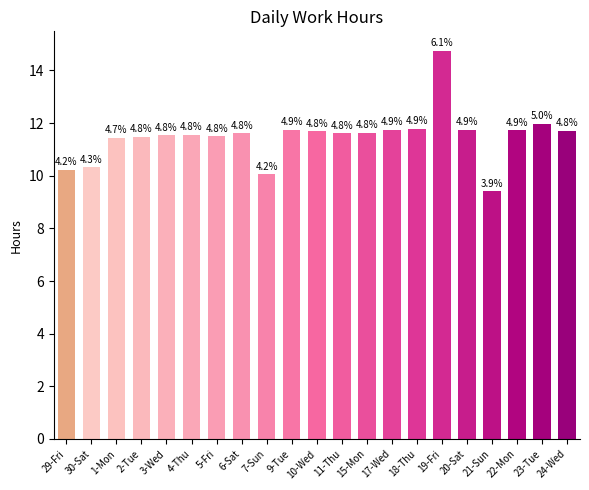

What is the label of the 7th bar from the left?

5-Fri